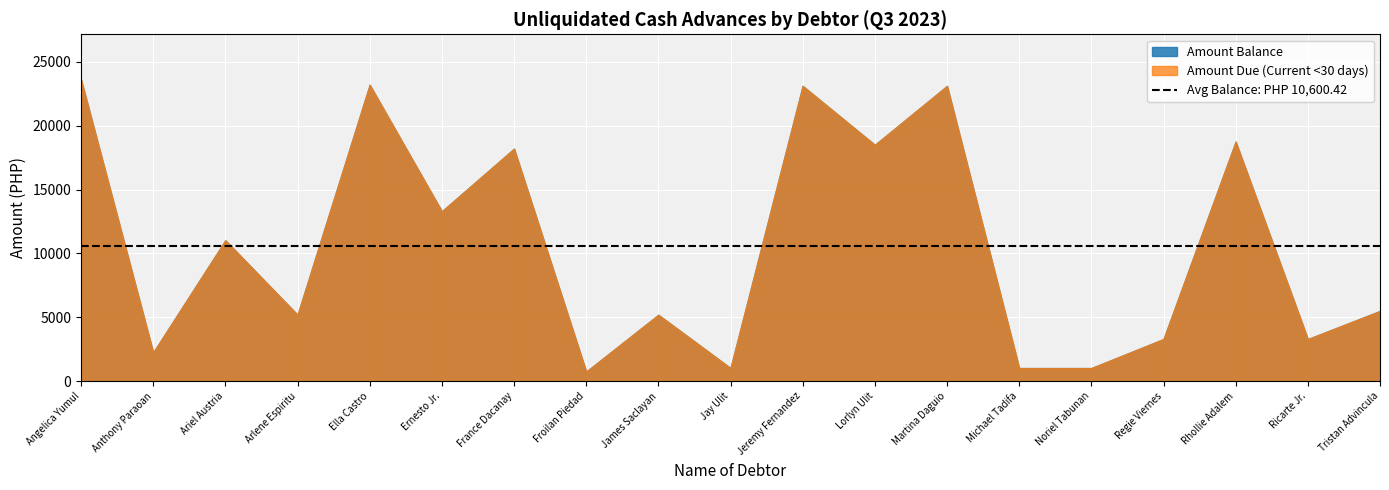

True or false: Amount Balance has a value of 5142.2 at Ariel R. Austria.

False